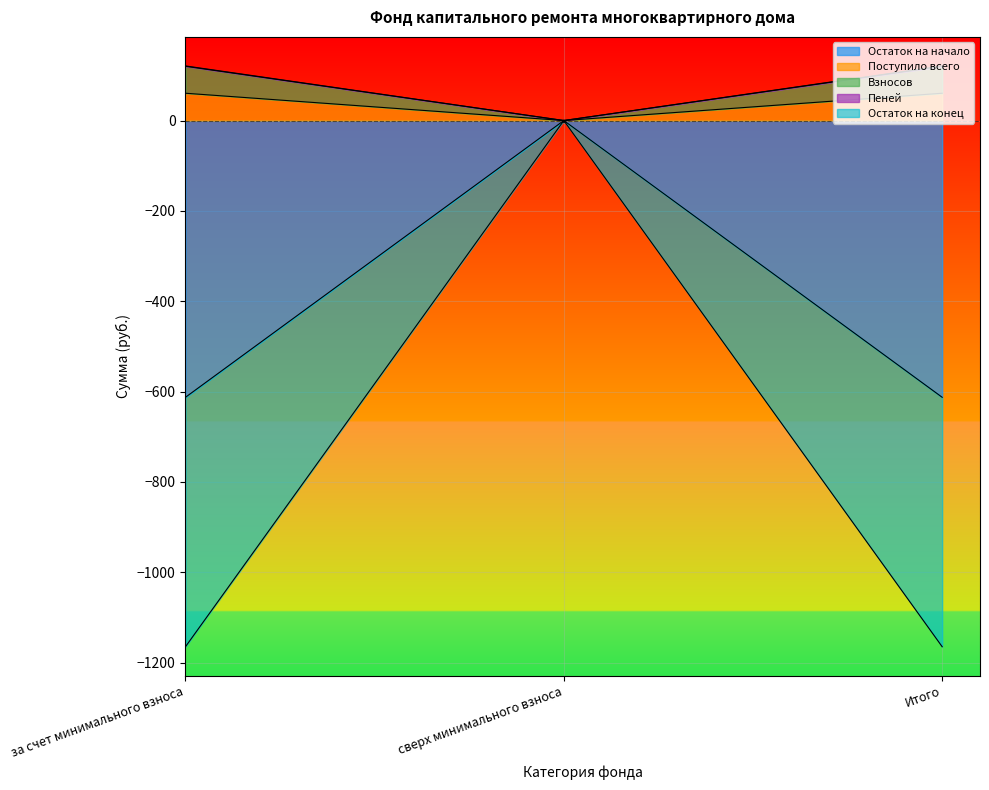

Which series has the largest total across all categories?

Поступило всего